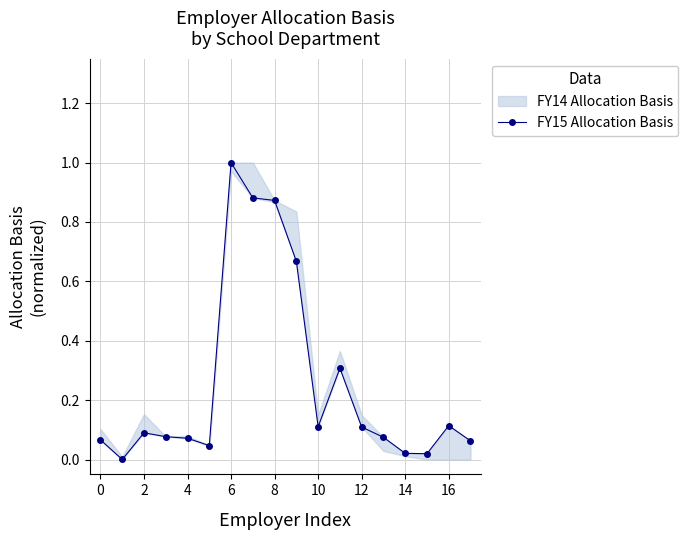

What is the difference between the second highest and second lowest values?

0.9